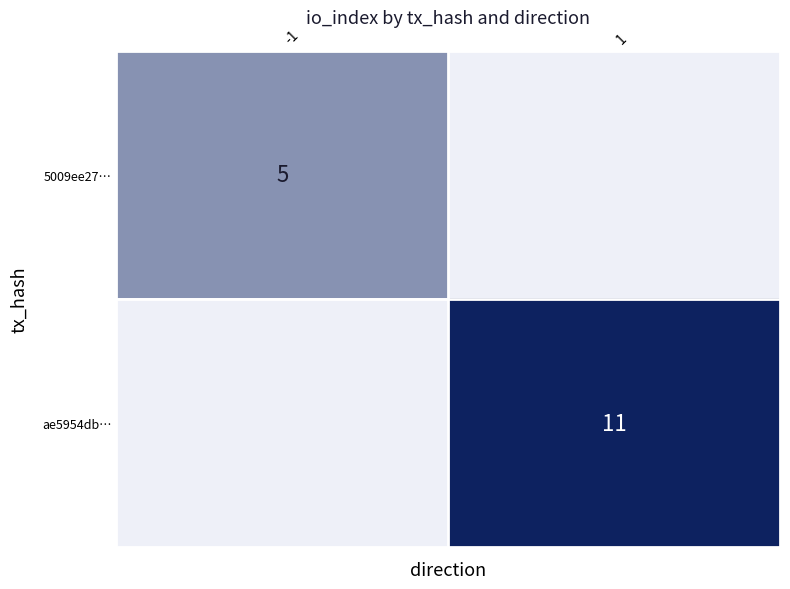

What is the sum of all 5009ee27… values?

5